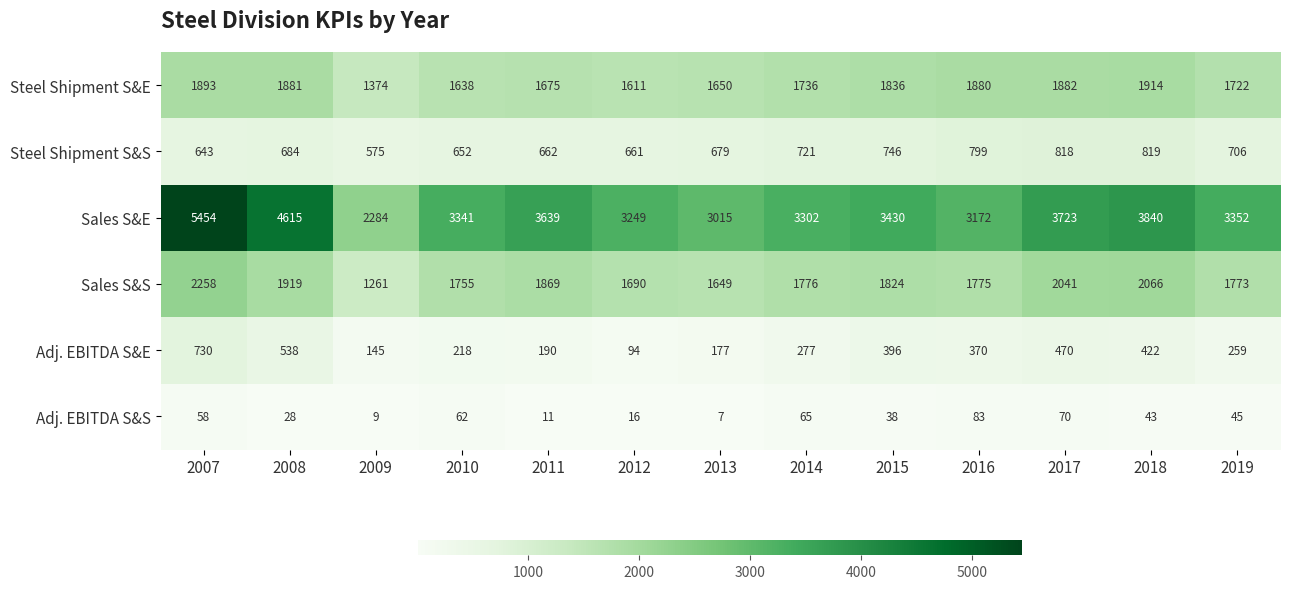

List the series in order of their peak value, highest first.

Sales S&E, Sales S&S, Steel Shipment S&E, Steel Shipment S&S, Adj. EBITDA S&E, Adj. EBITDA S&S